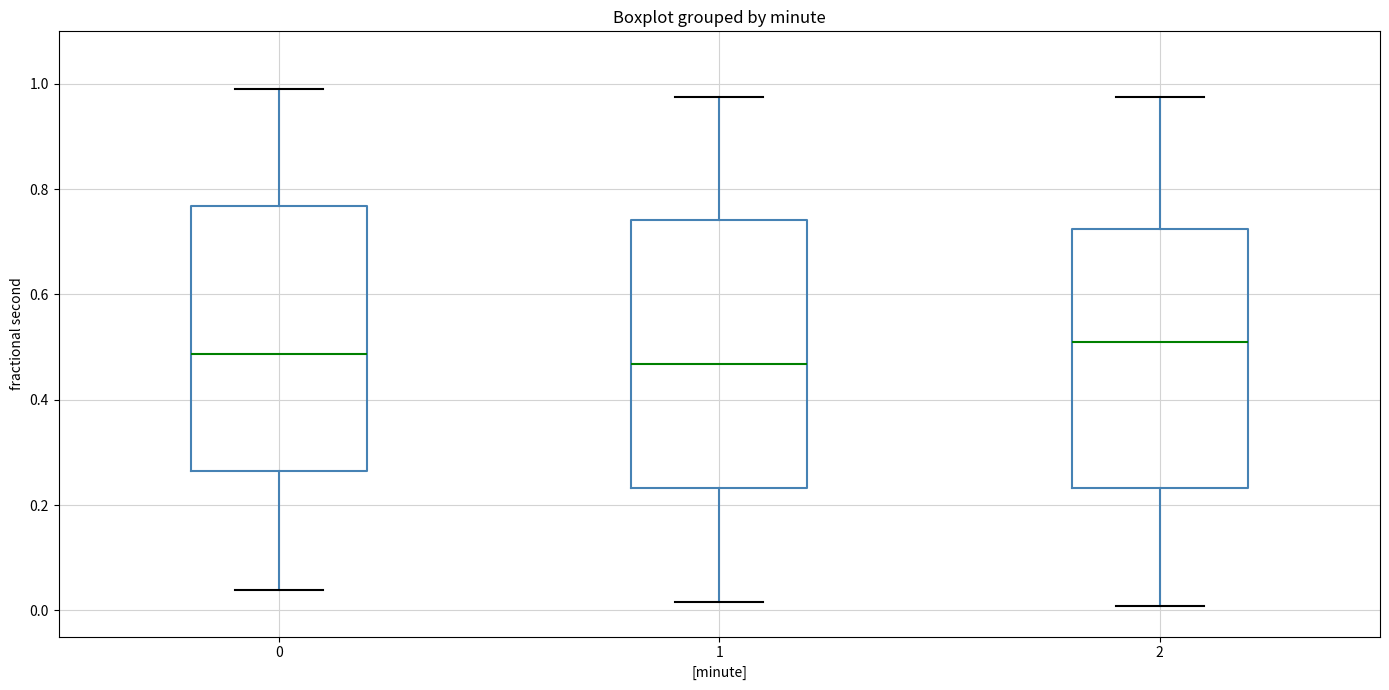

Where is the upper edge of the box at x = 0 on the y-axis? The values are not printed on the chart, so give them approximately, as read against the axis.

0.76